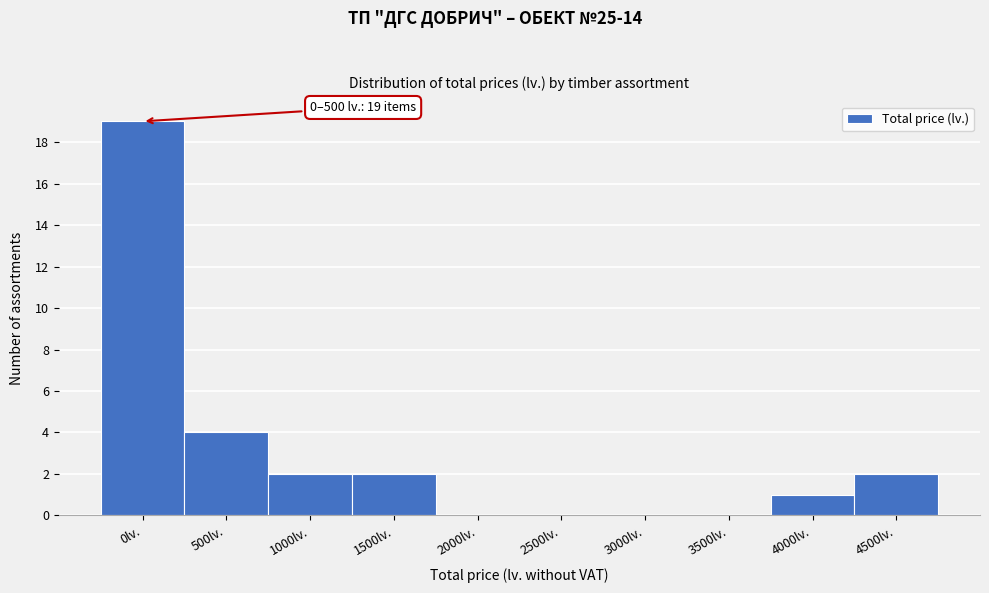

Reading left to right, list all the values displayed in this chart.

0lv.=19	500lv.=4	1000lv.=2	1500lv.=2	2000lv.=0	2500lv.=0	3000lv.=0	3500lv.=0	4000lv.=1	4500lv.=2